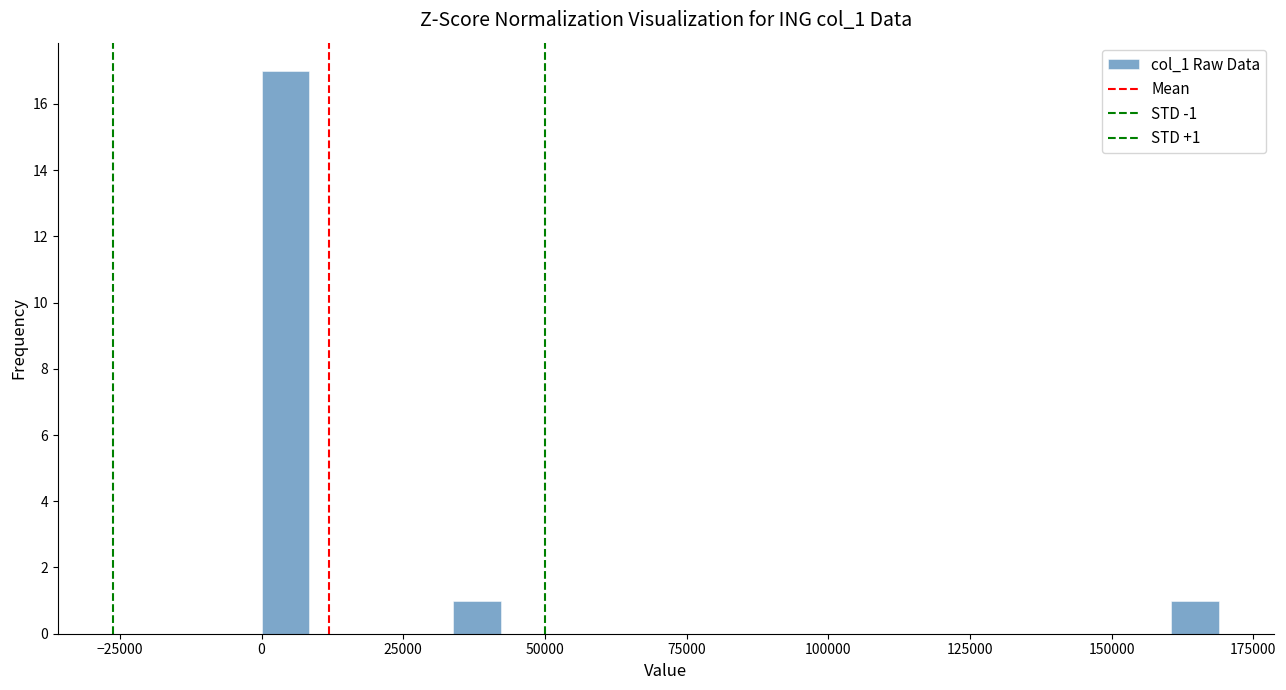

Around what value on the x-axis is the tallest bar? Give the approximate position of its centre, as read against the axis.

5000